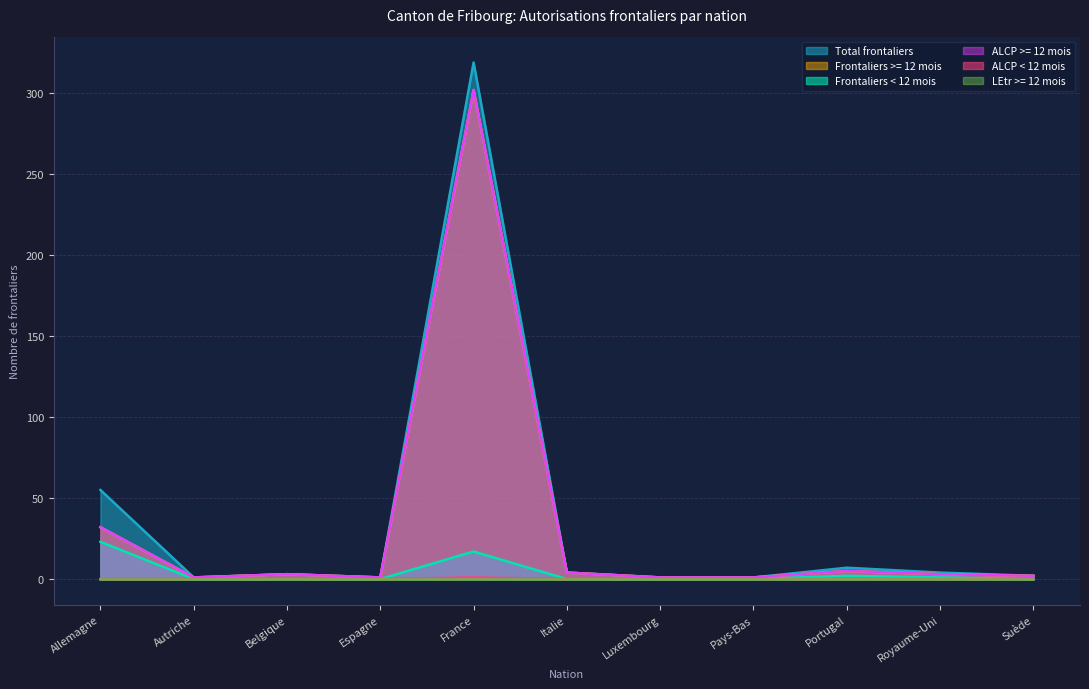

What is the greatest value displayed?

319